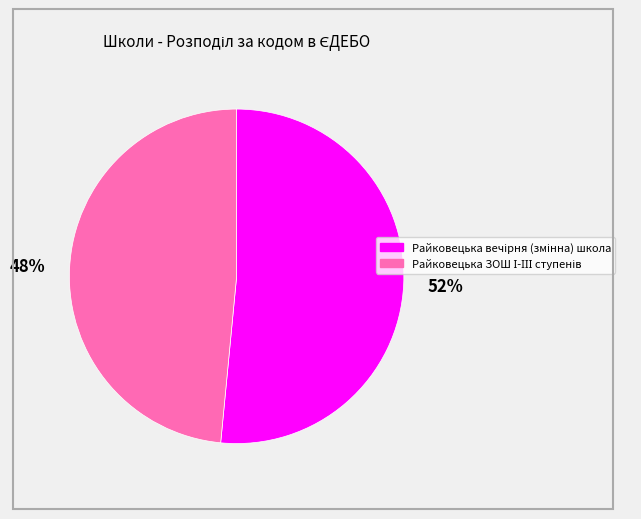

Is there a majority slice in this chart?

Yes